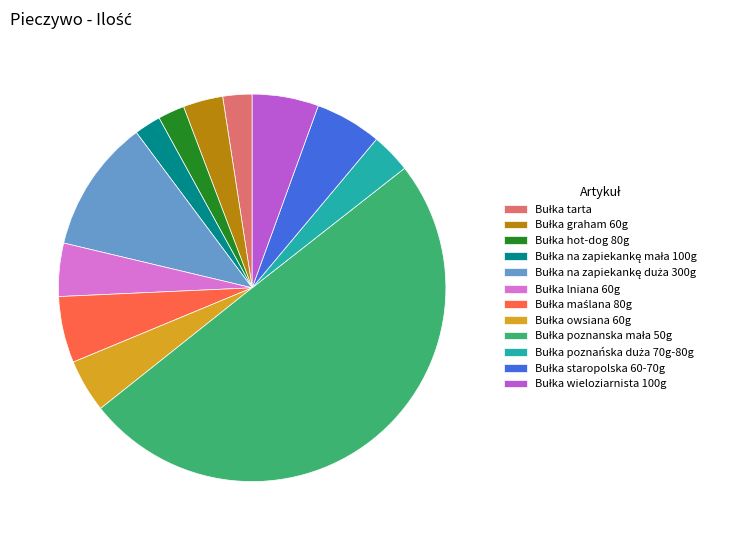

Rank the categories by value from lowest to highest.

Bułka hot-dog 80g, Bułka na zapiekankę mała 100g, Bułka tarta, Bułka graham 60g, Bułka poznańska duża 70g-80g, Bułka lniana 60g, Bułka owsiana 60g, Bułka maślana 80g, Bułka staropolska 60-70g, Bułka wieloziarnista 100g, Bułka na zapiekankę duża 300g, Bułka poznanska mała 50g